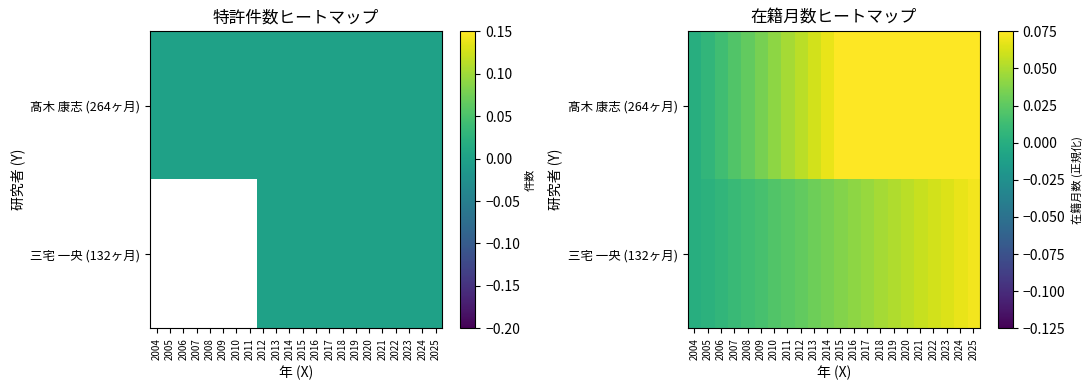

At which label does 髙木 康志 (264ヶ月) reach its minimum?

2004